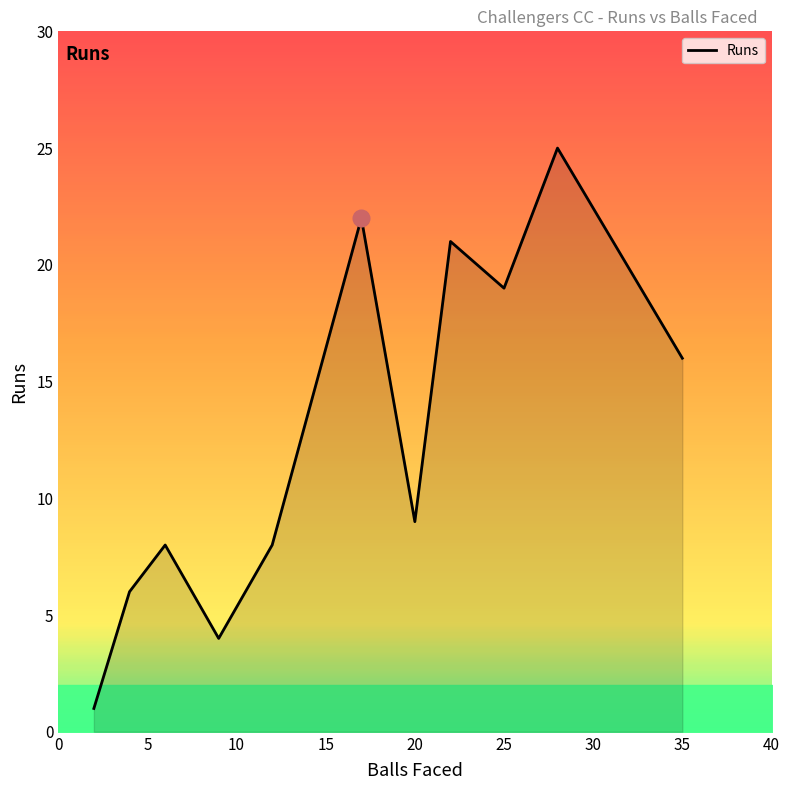

What is the difference between the maximum and minimum values?

24